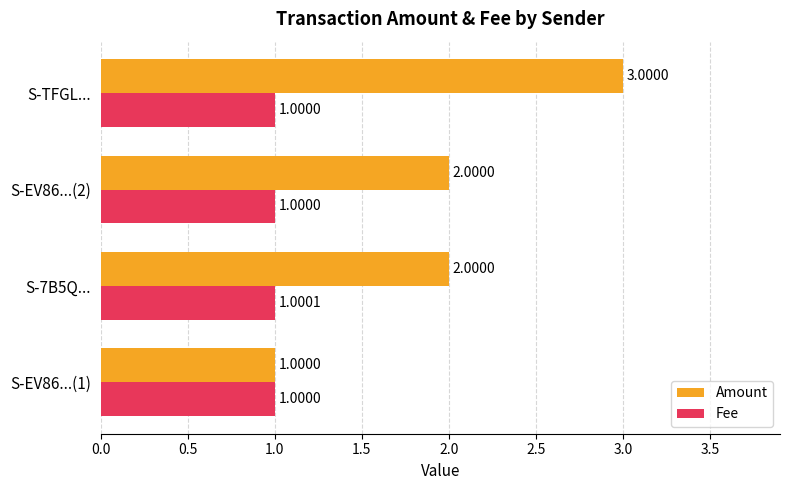

Which series changed the most between S-EV86...(1) and S-7B5Q...?

Amount